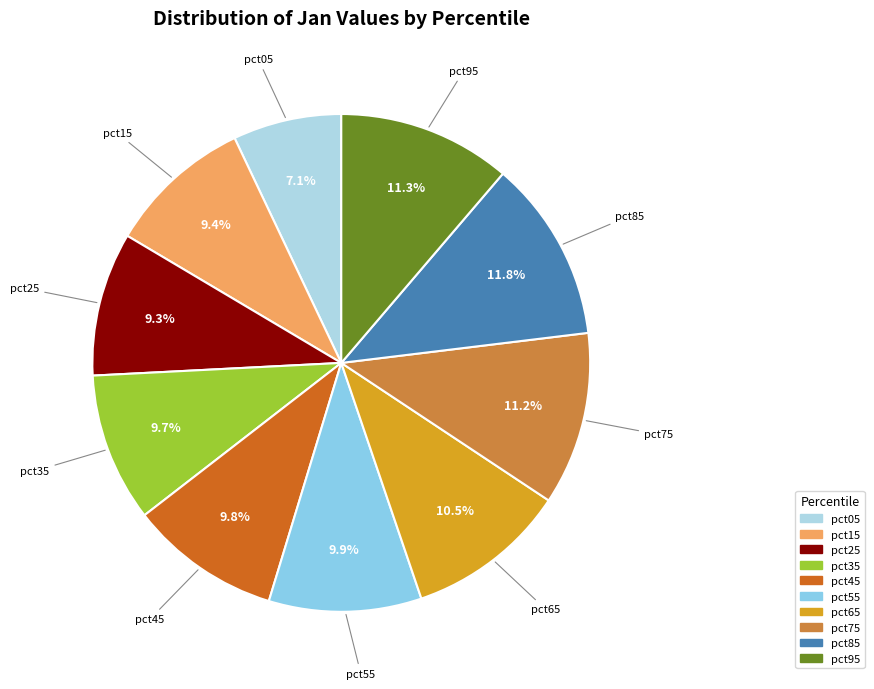

Which category has the smallest portion of the pie?

pct05